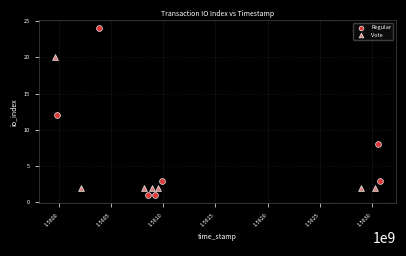

Which series reaches the minimum Y coordinate?

Regular